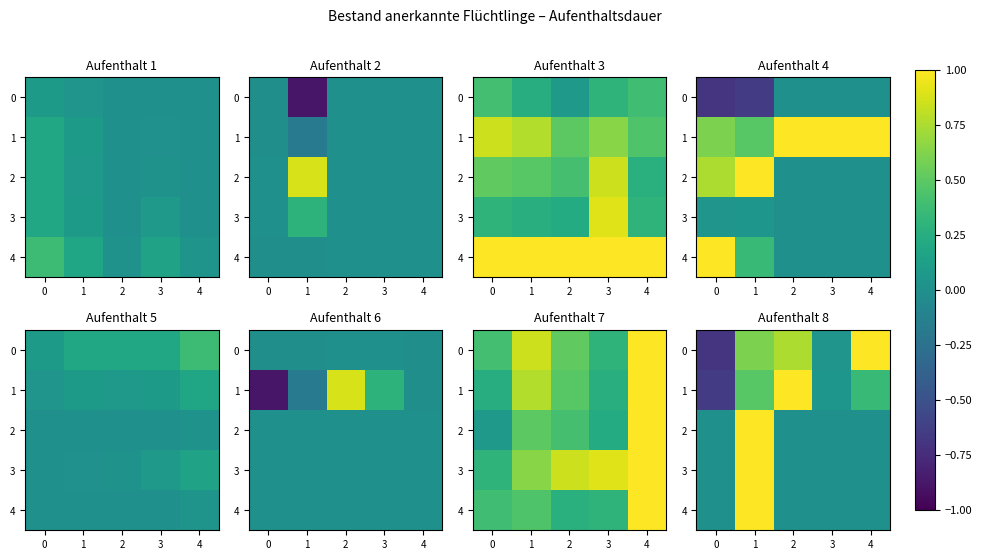

How many categories are shown in the chart?

5